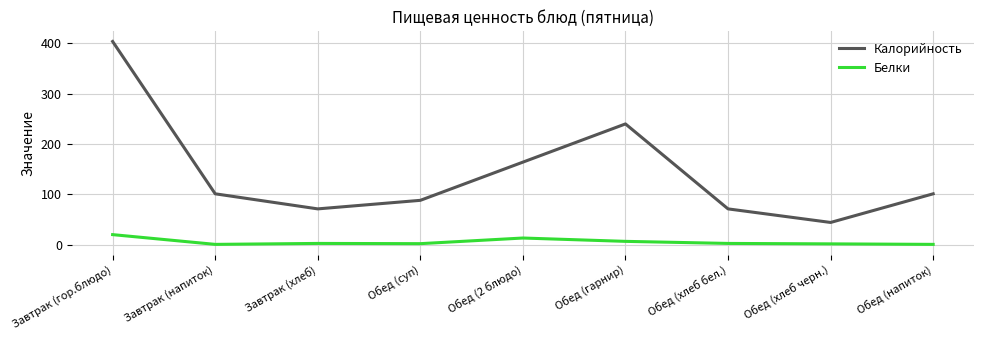

What is the greatest value displayed?

404.0